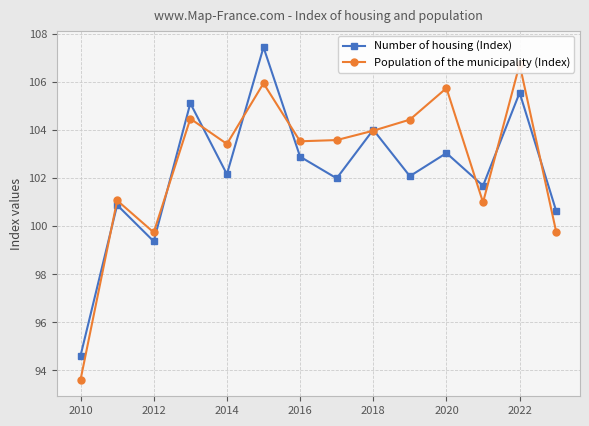

True or false: Number of housing (Index) has a value of 104.0 at 2018.

True